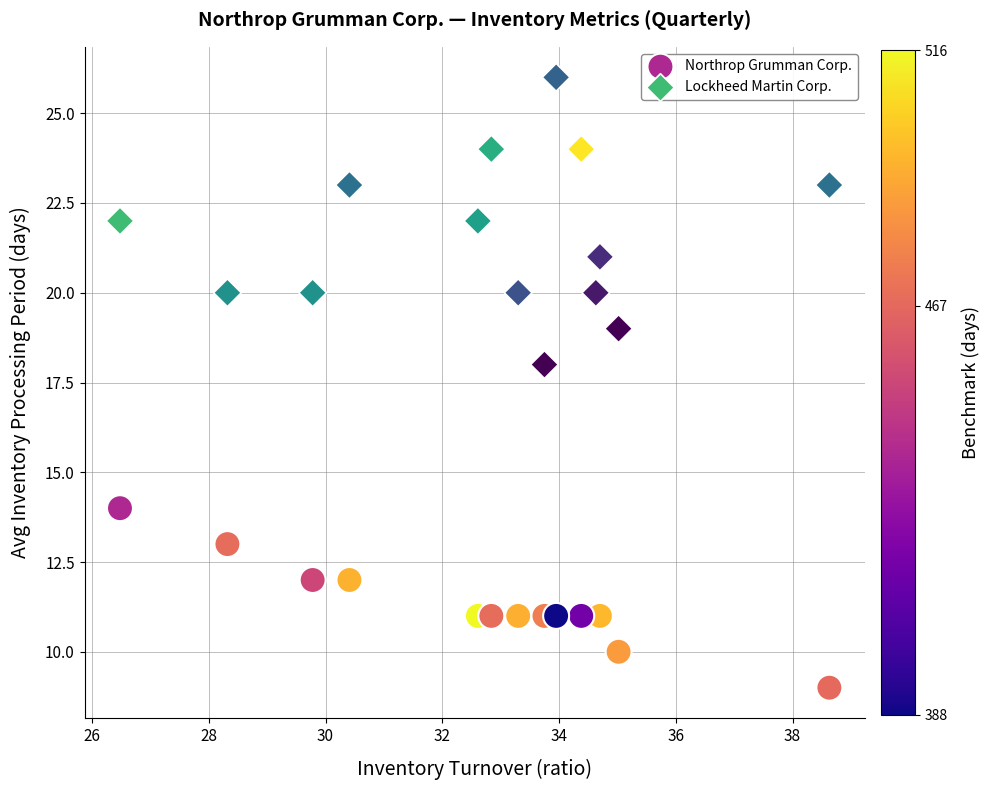

Which series contains the lowest Y value?

Northrop Grumman Corp.